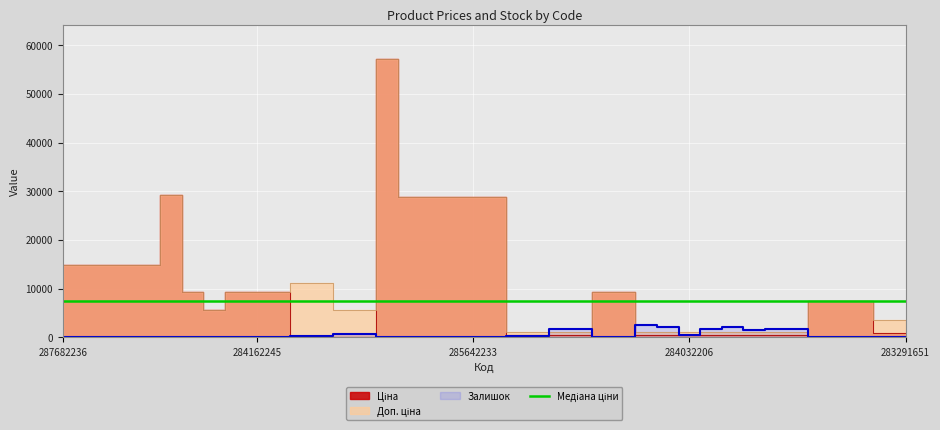

True or false: Залишок has a value of 0.0 at 287702232.

True